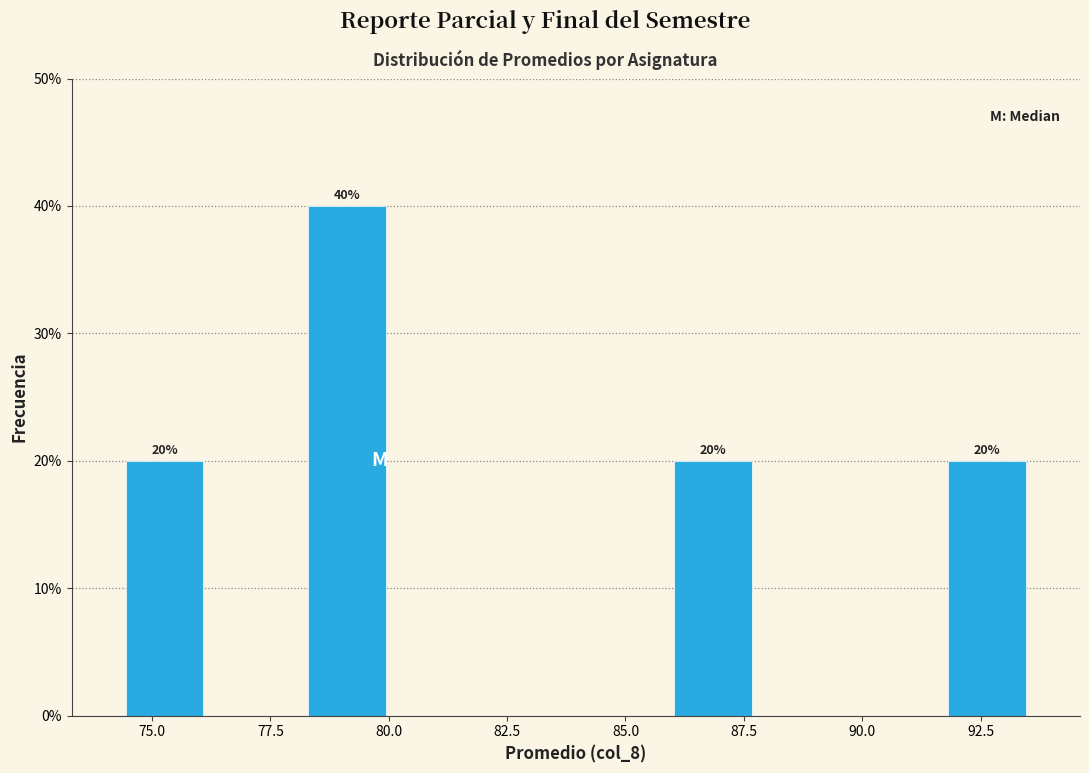

Around what value on the x-axis is the tallest bar? Give the approximate position of its centre, as read against the axis.

79.0